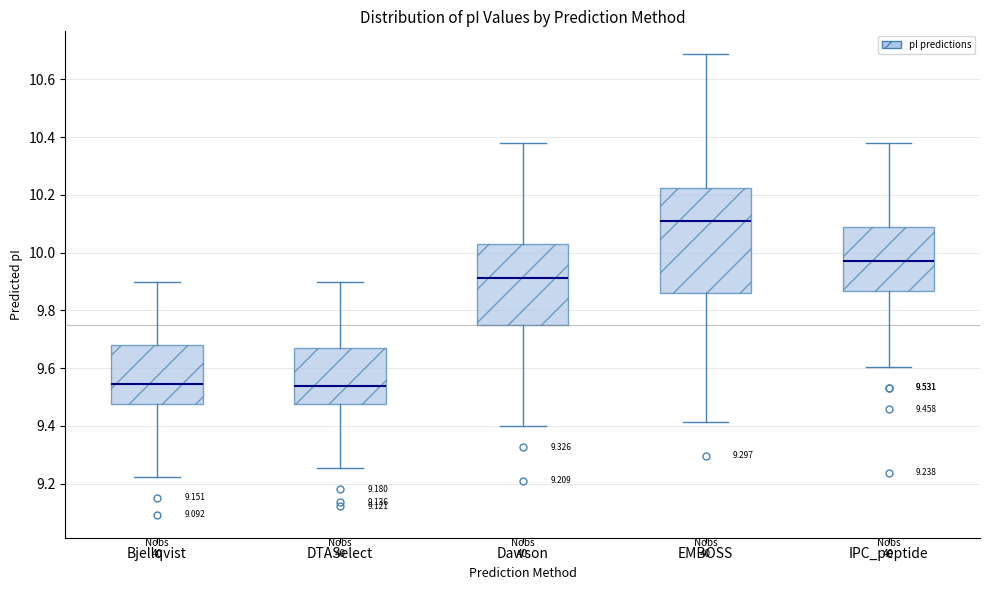

Comparing the boxes themselves (not the whiskers), which one is the tallest?

EMBOSS